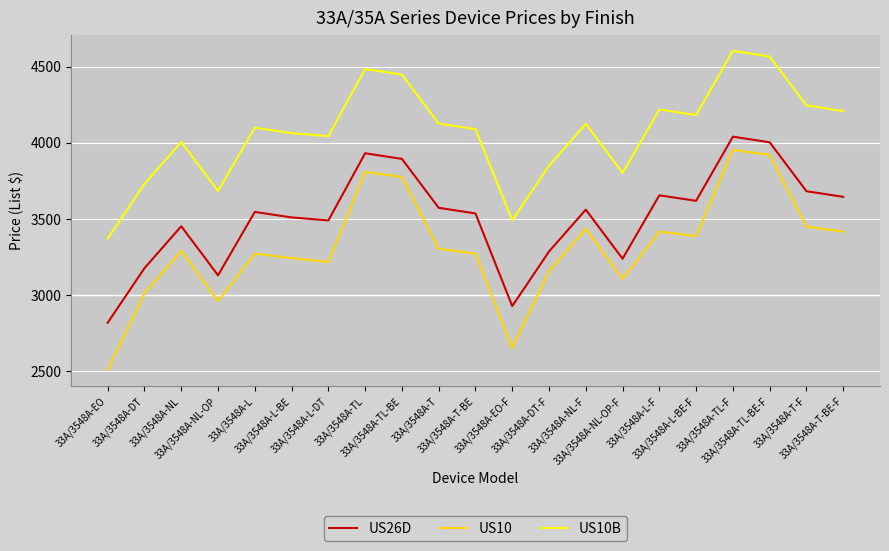

What is the difference between the maximum and minimum values in the US10B series?

1231